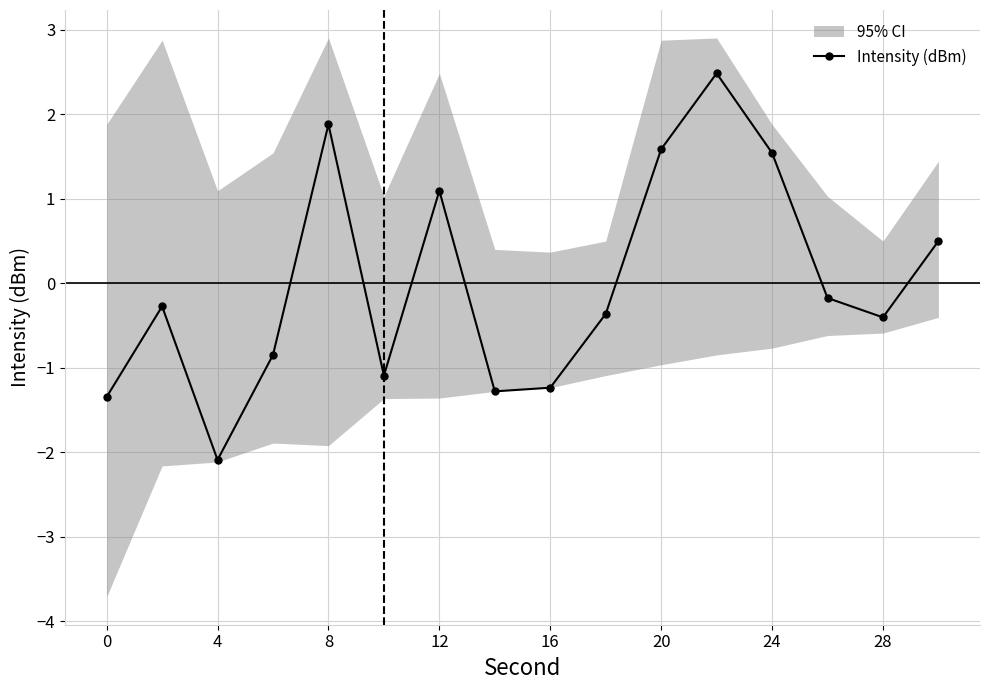

True or false: there are more than 1 points higher than both neighbors.

True